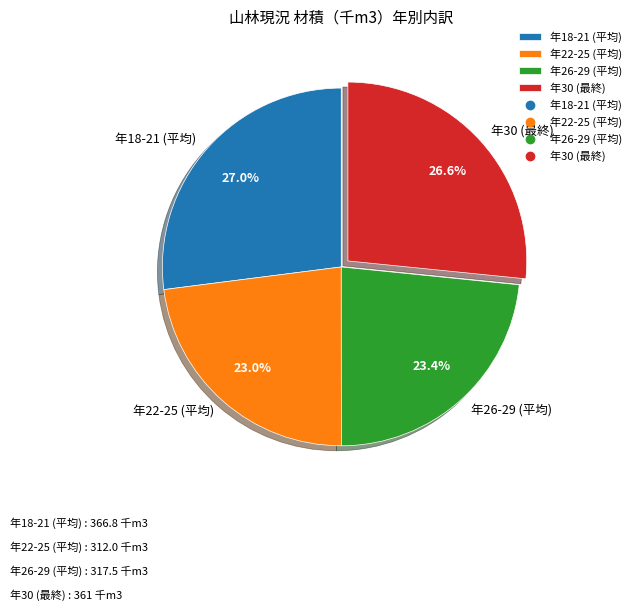

Which has a higher value, 年22-25 (平均) or 年30 (最終)?

年30 (最終)